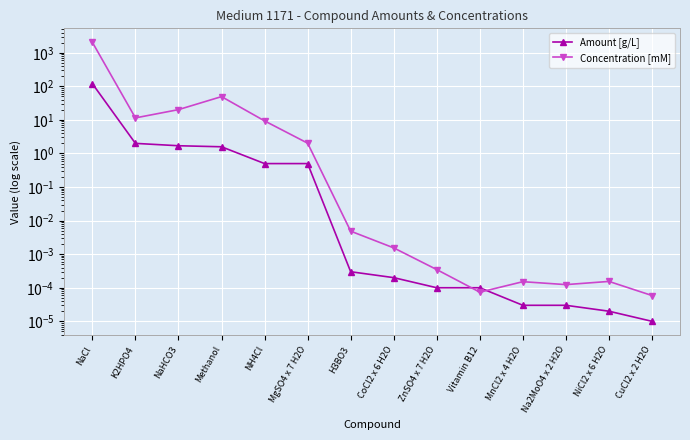

Is this an area chart (filled region under the line)?

No